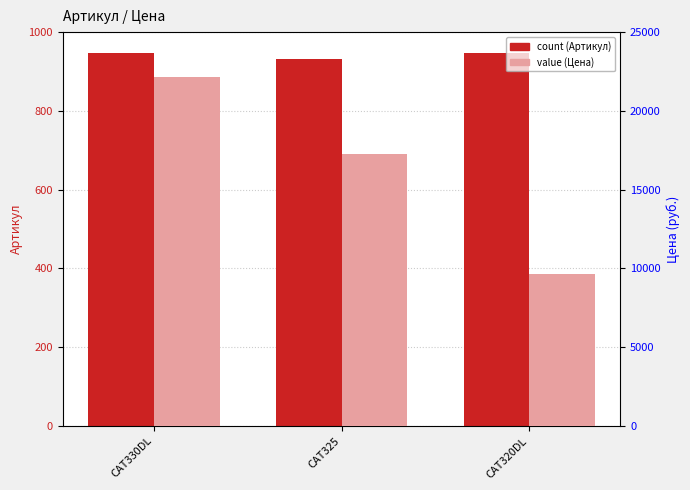

The value of value (Цена, руб.) at CAT325 is 11843. True or false?

False